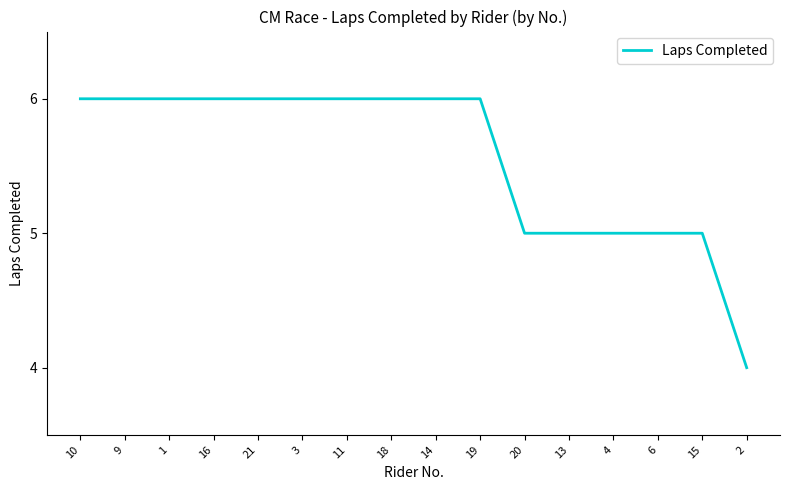

How many lines are shown in the chart?

1